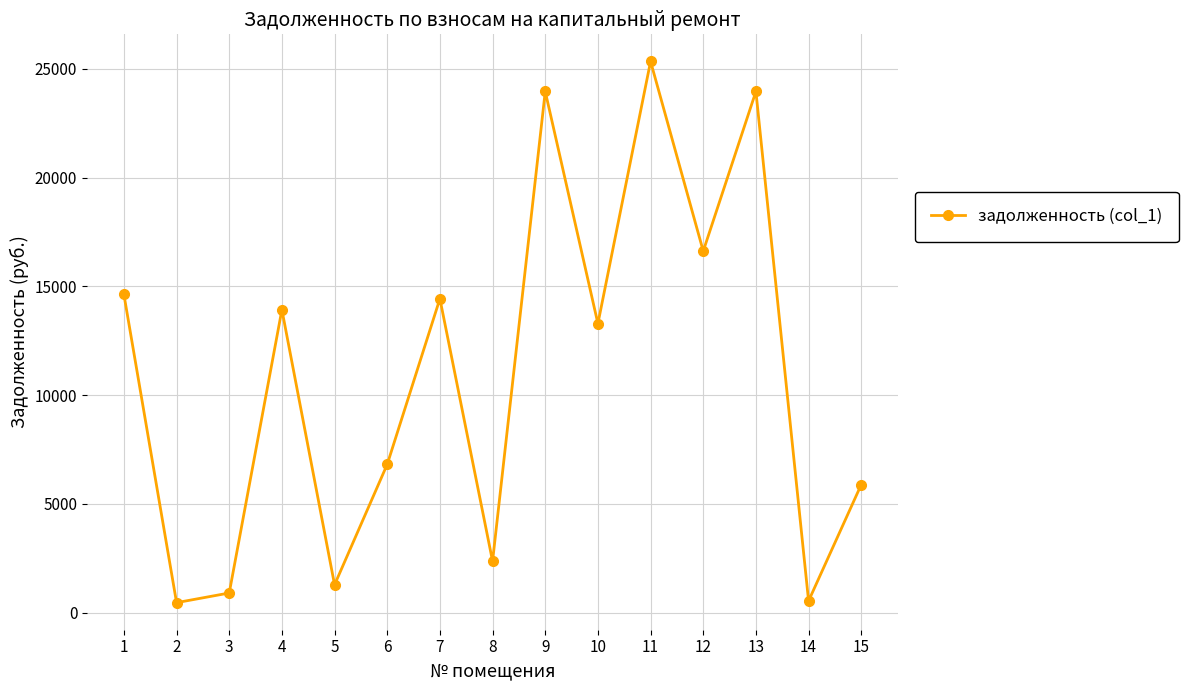

What is the greatest value displayed?

25347.8